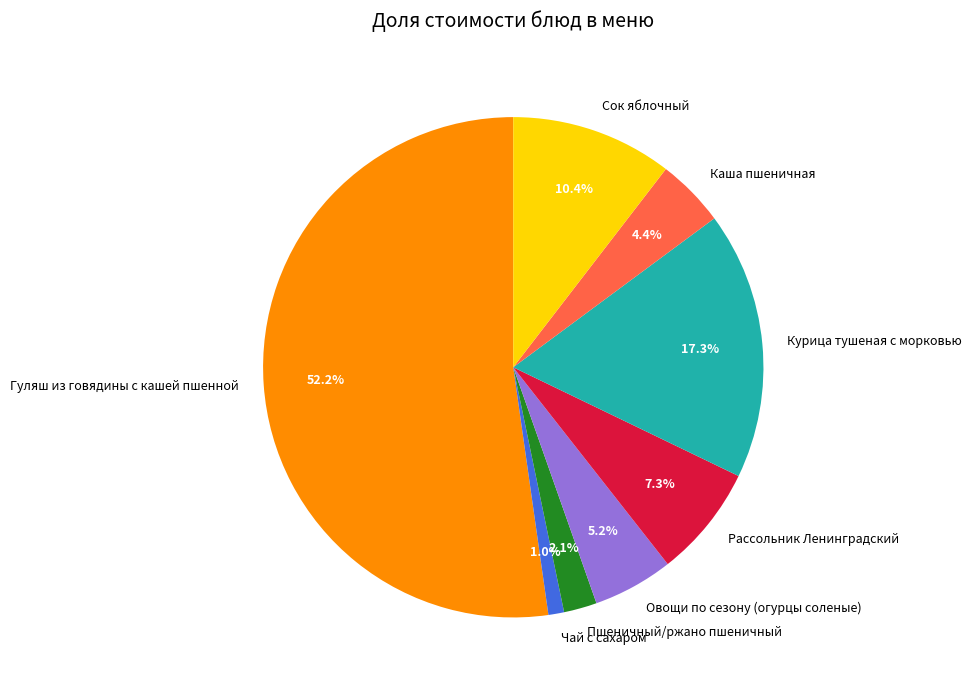

Rank the categories by value from lowest to highest.

Чай с сахаром, Пшеничный/ржано пшеничный, Каша пшеничная, Овощи по сезону (огурцы соленые), Рассольник Ленинградский, Сок яблочный, Курица тушеная с морковью, Гуляш из говядины с кашей пшенной